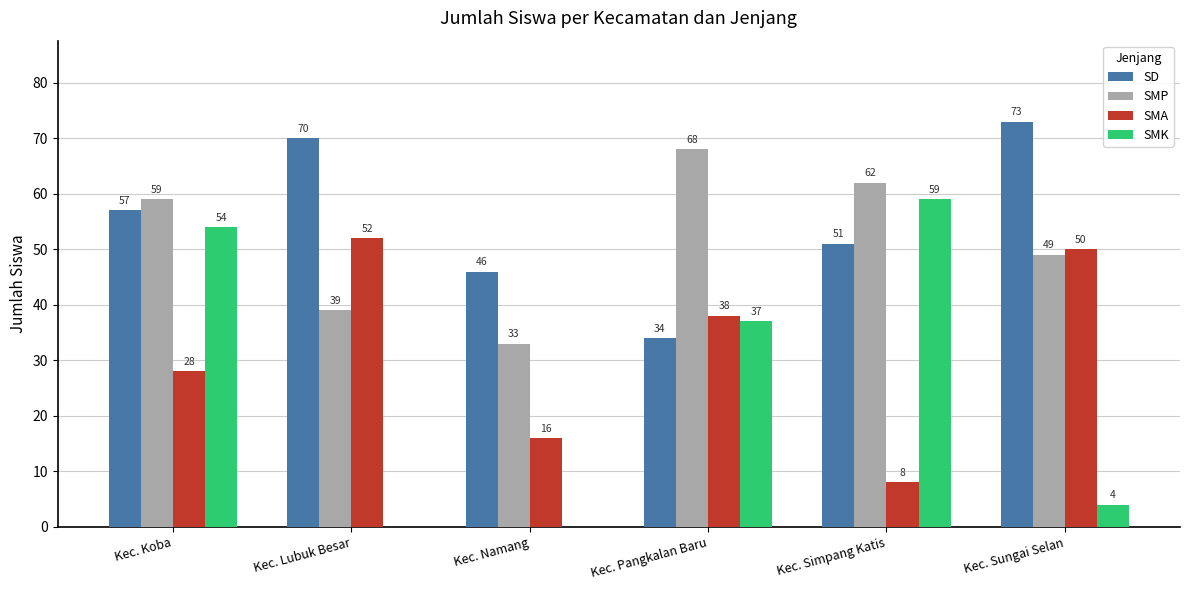

How many values in SMK are above zero?

4